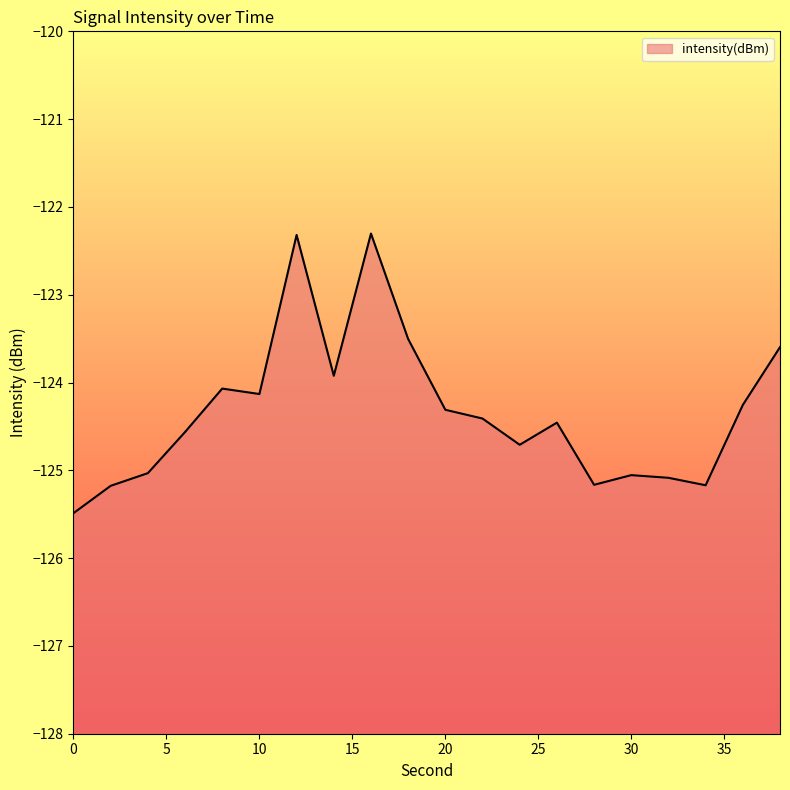

Reading left to right, extract all data points from this chart.

-125.5	-125.2	-125.0	-124.6	-124.1	-124.1	-122.3	-123.9	-122.3	-123.5	-124.3	-124.4	-124.7	-124.5	-125.2	-125.1	-125.1	-125.2	-124.3	-123.6